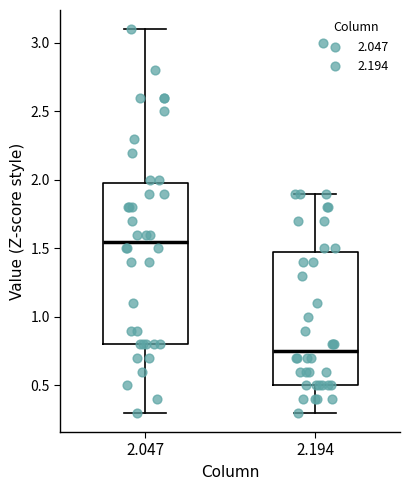

Which box is the tallest, from its lower edge to its upper edge?

2.047